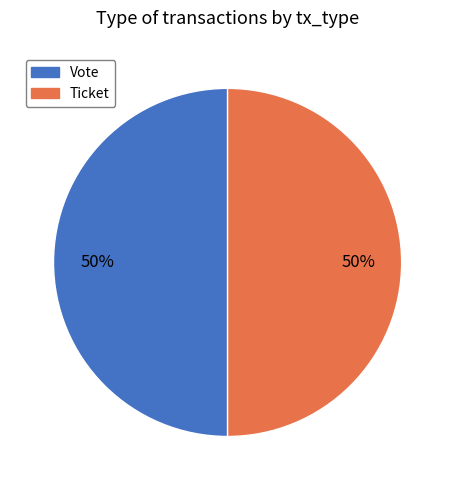

Combined, do Ticket and Vote account for over 50%?

Yes